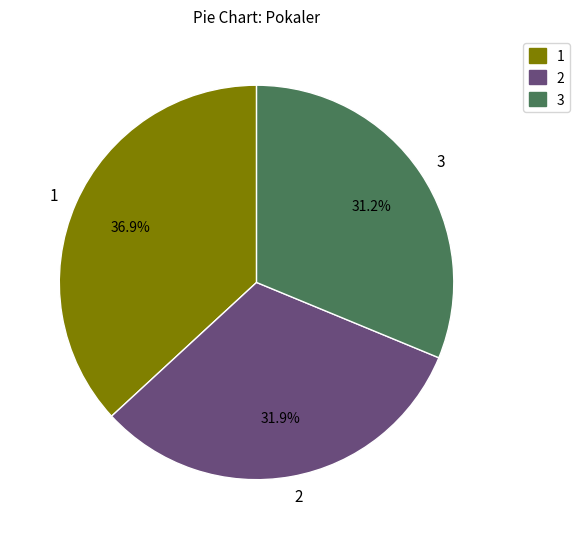

To the nearest percent, what is the difference between the 1 and 3 slice percentages?

6%